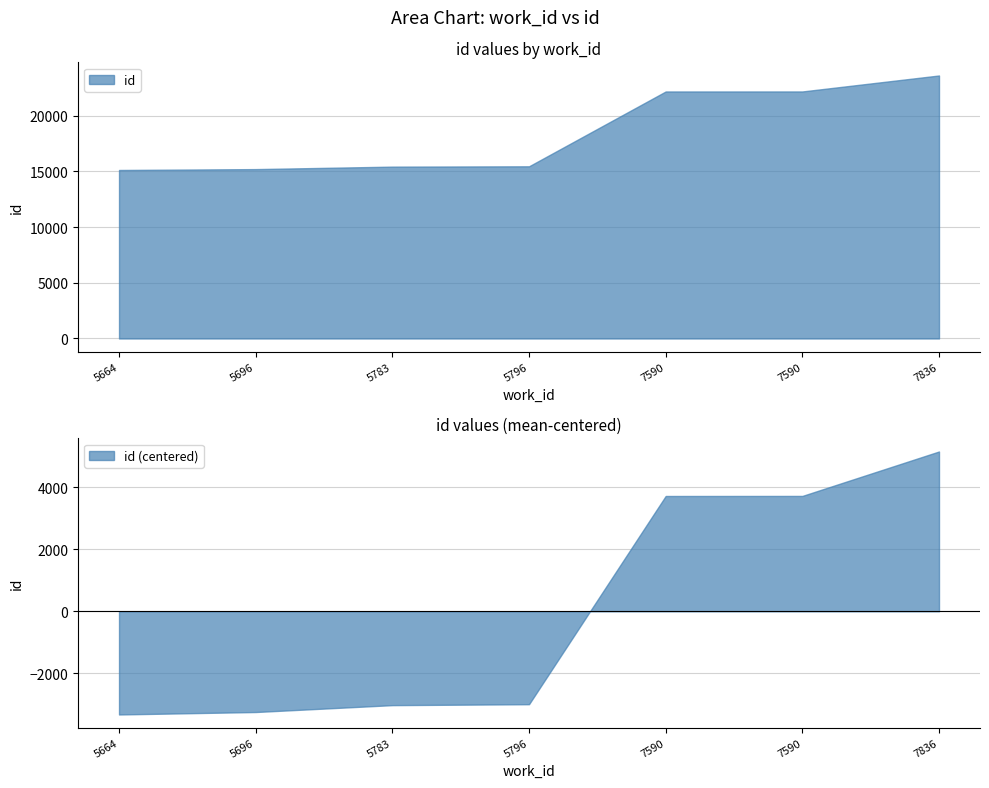

At which label is the value closest to 19370?

7590